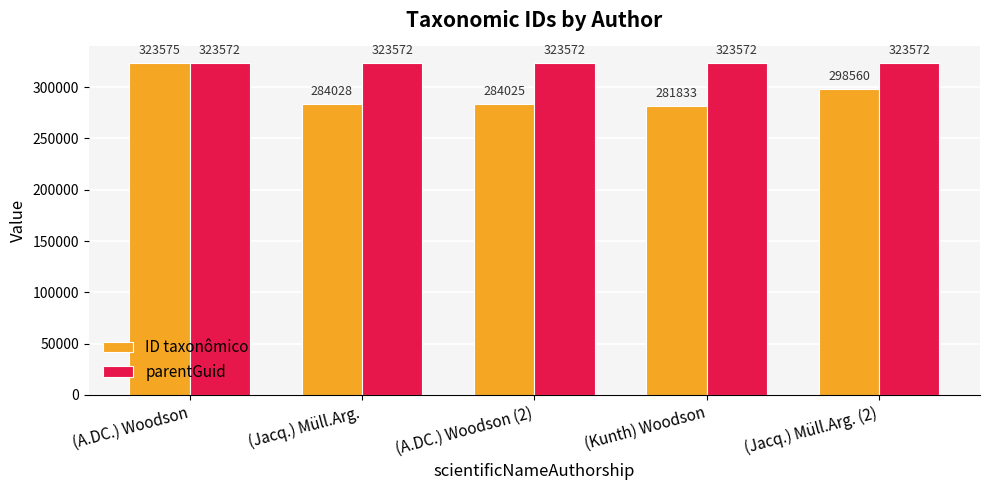

Between (A.DC.) Woodson and (Kunth) Woodson, which series saw the biggest shift?

ID taxonômico